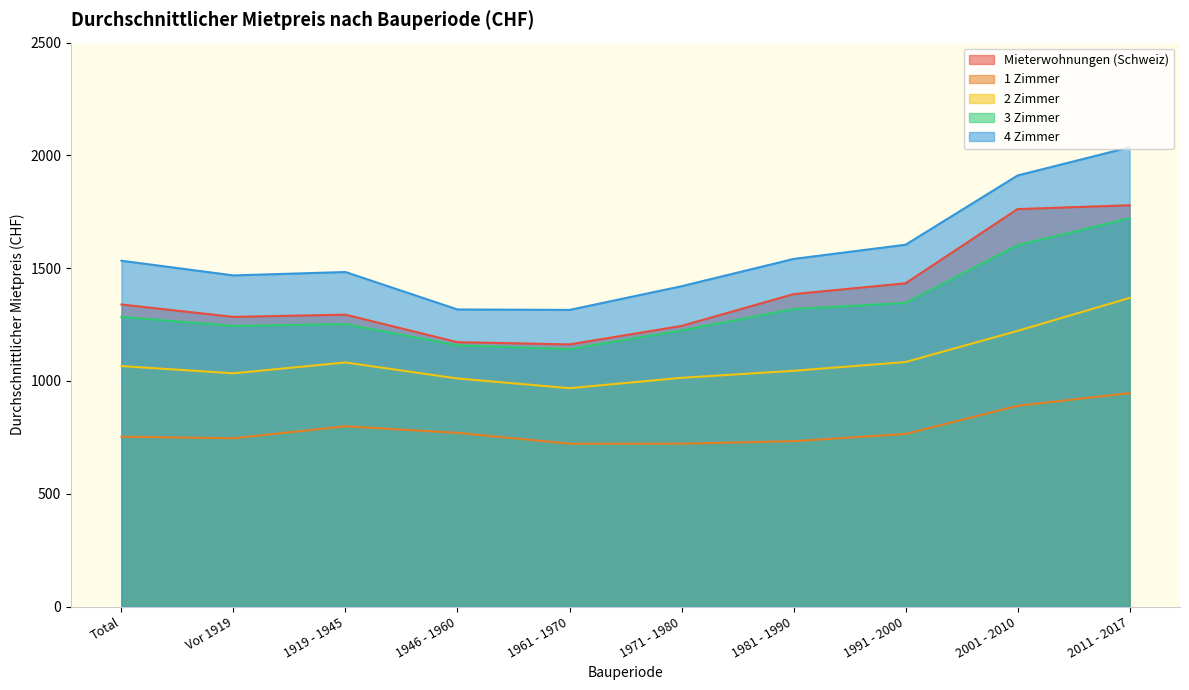

The 2 Zimmer series shows 1368 at 2011 - 2017. True or false?

True